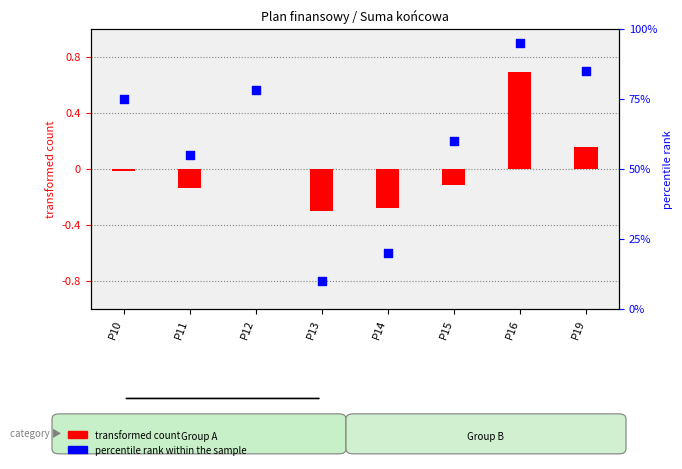

Which series contains the lowest Y value?

transformed count